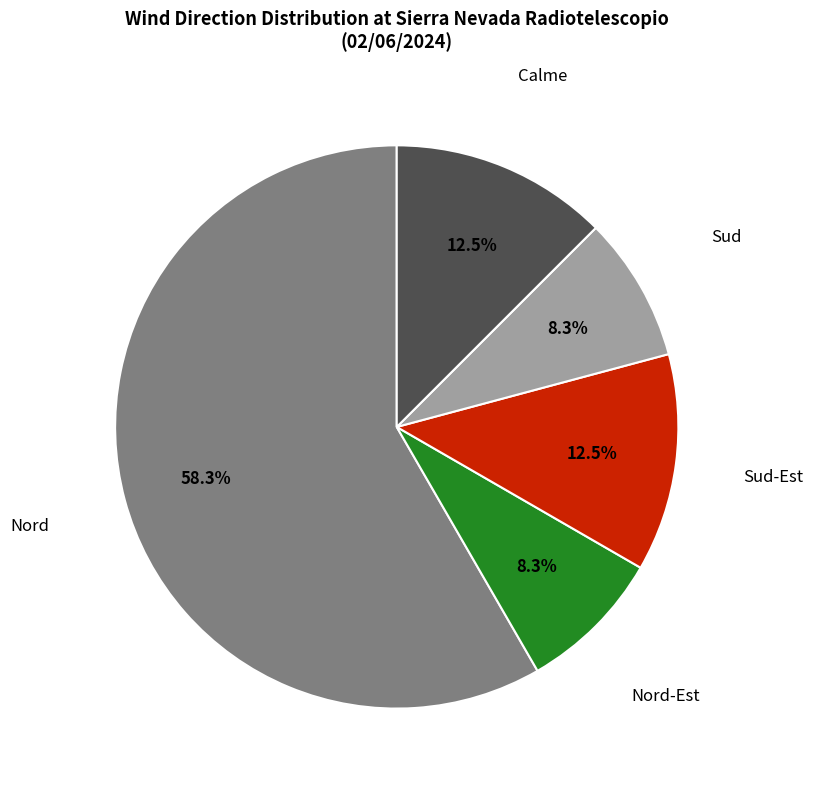

Is there a majority slice in this chart?

Yes